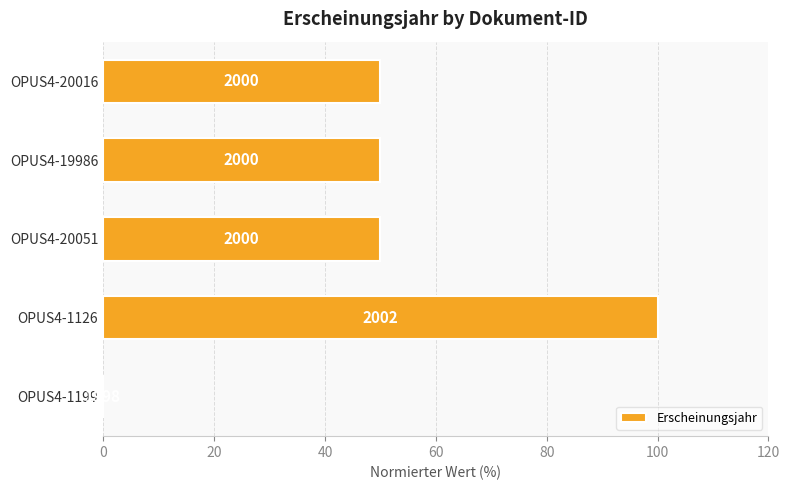

Are the bars horizontal?

Yes